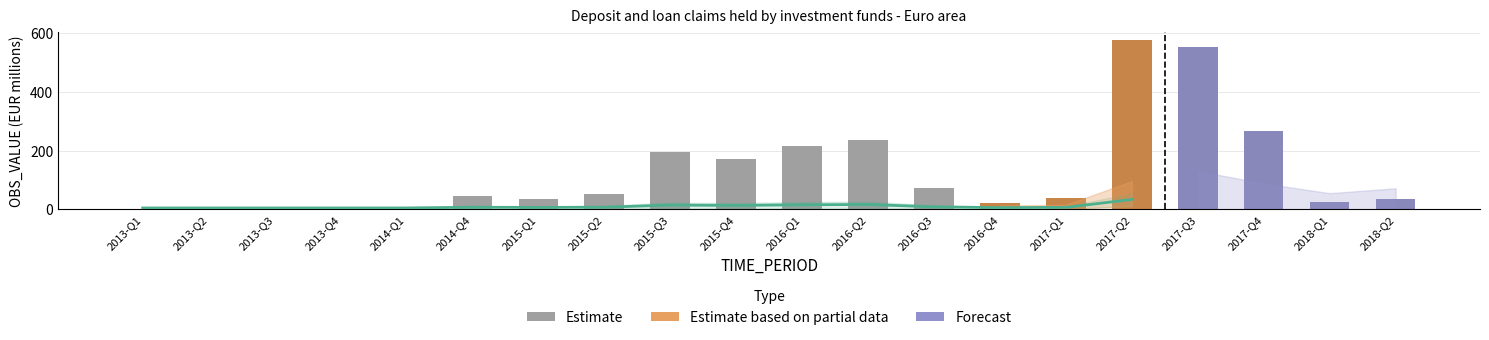

Where does the data first go above 47?

2014-Q4